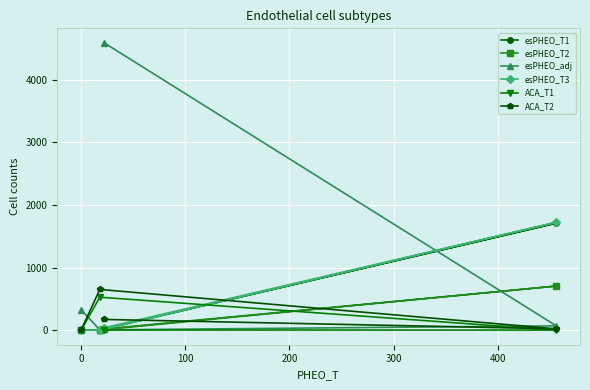

Which series has the widest spread of values?

esPHEO_adj